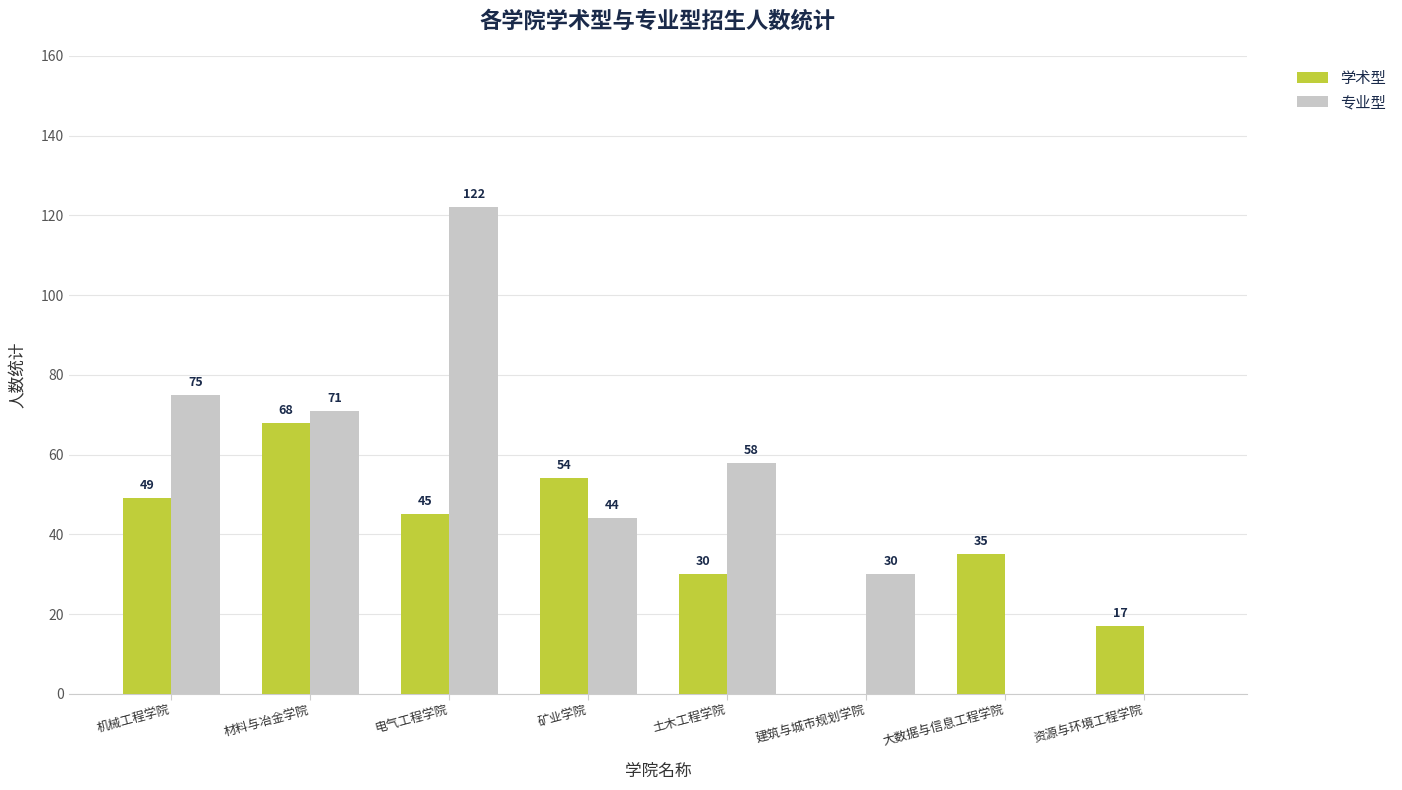

The value of 专业型 at 资源与环境工程学院 is 0. True or false?

True